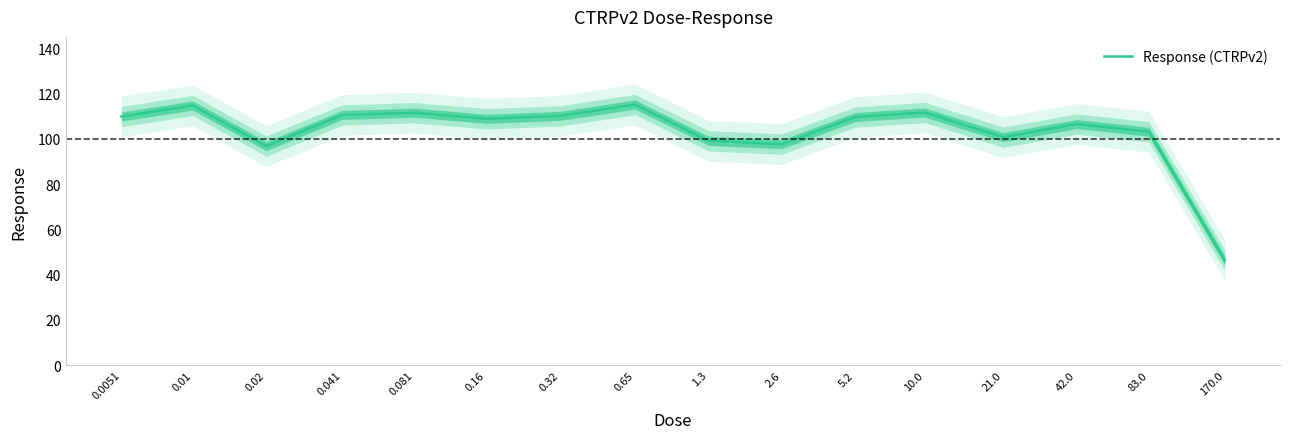

True or false: the data shows 146.3 at 2.6.

False